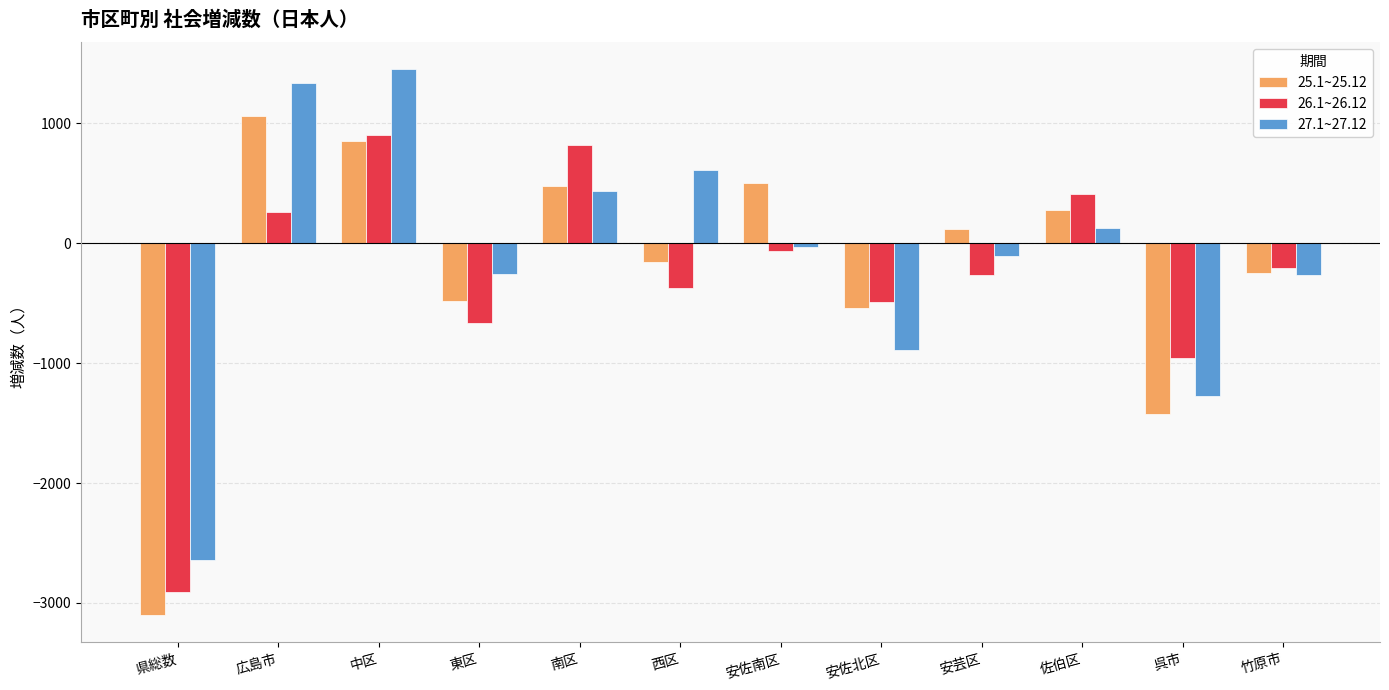

The 26.1~26.12 series shows 340 at 南区. True or false?

False